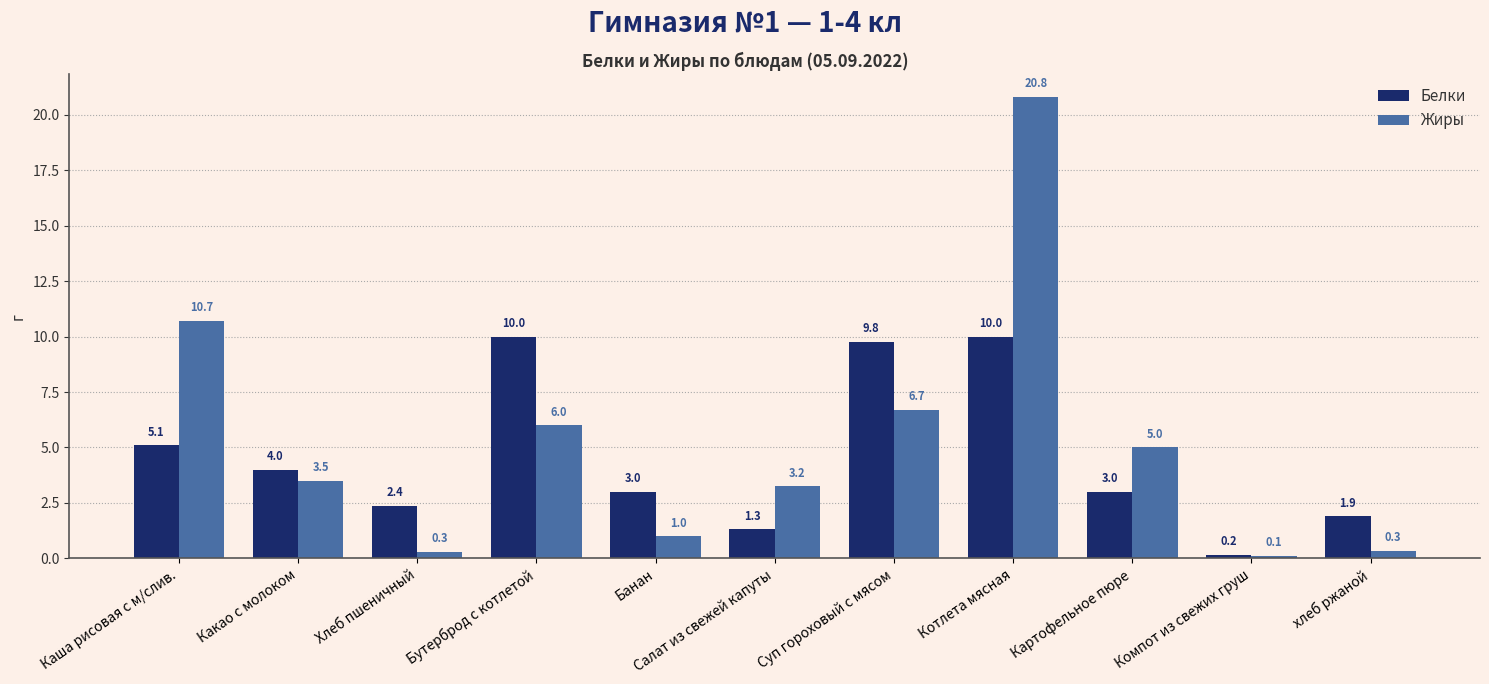

Which label corresponds to the smallest value in the chart?

Компот из свежих груш